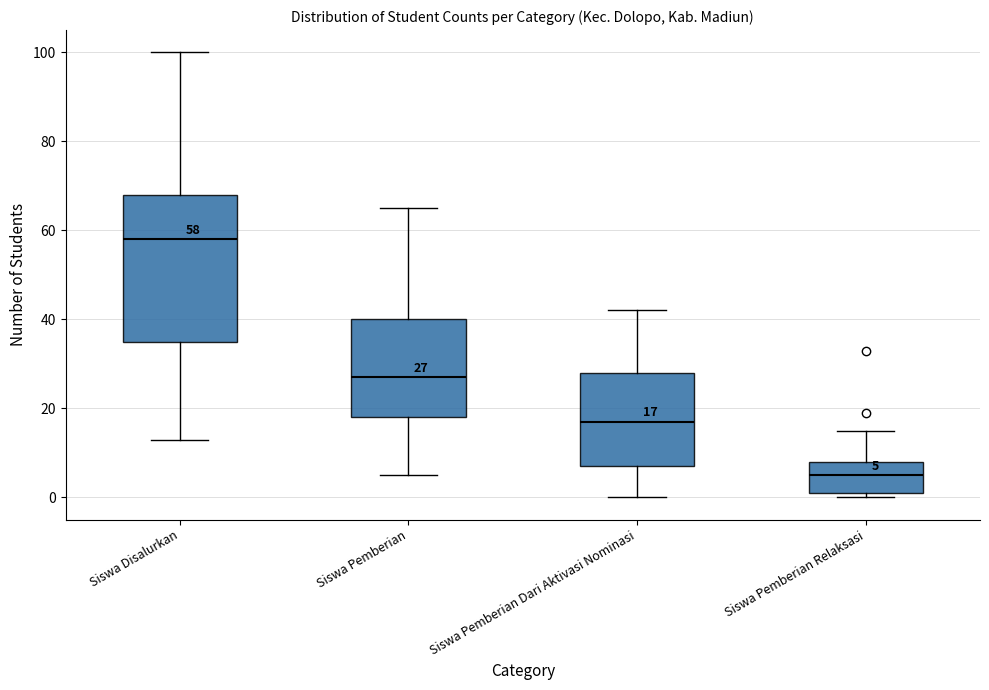

Which box is the tallest, from its lower edge to its upper edge?

Siswa Disalurkan